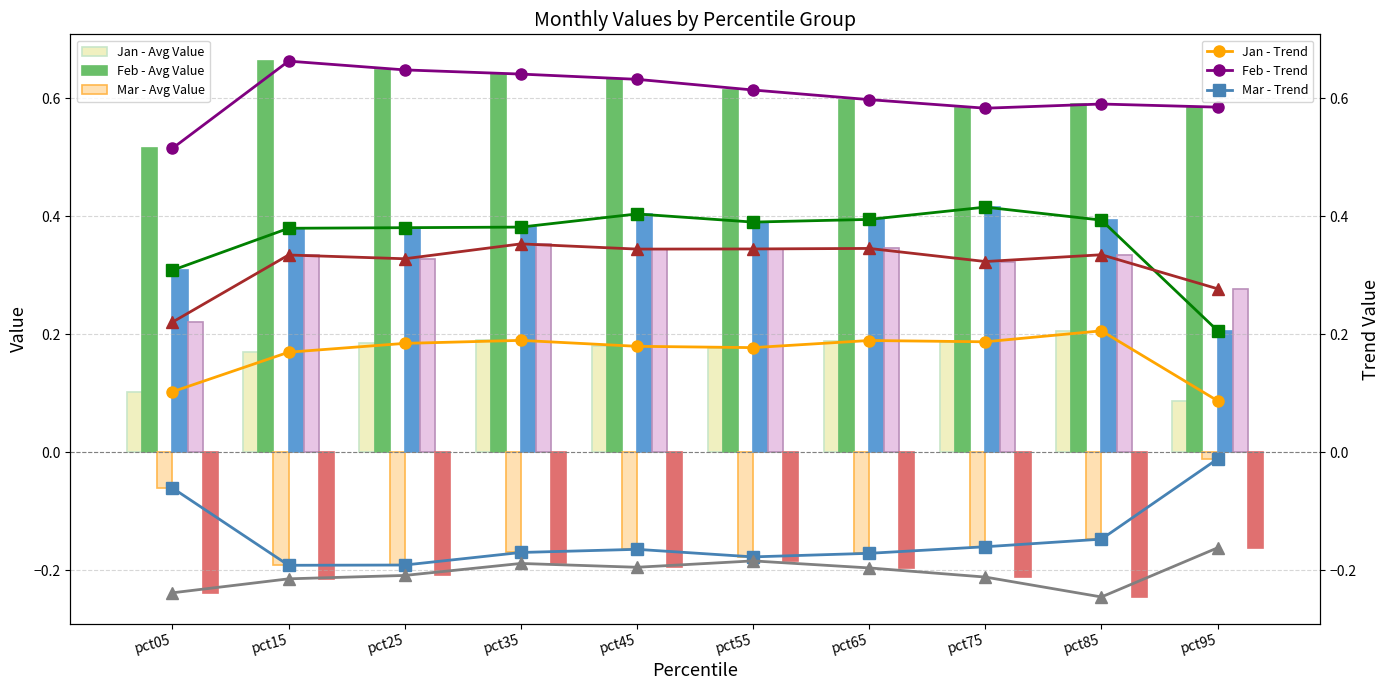

Which series has the largest total across all categories?

Feb